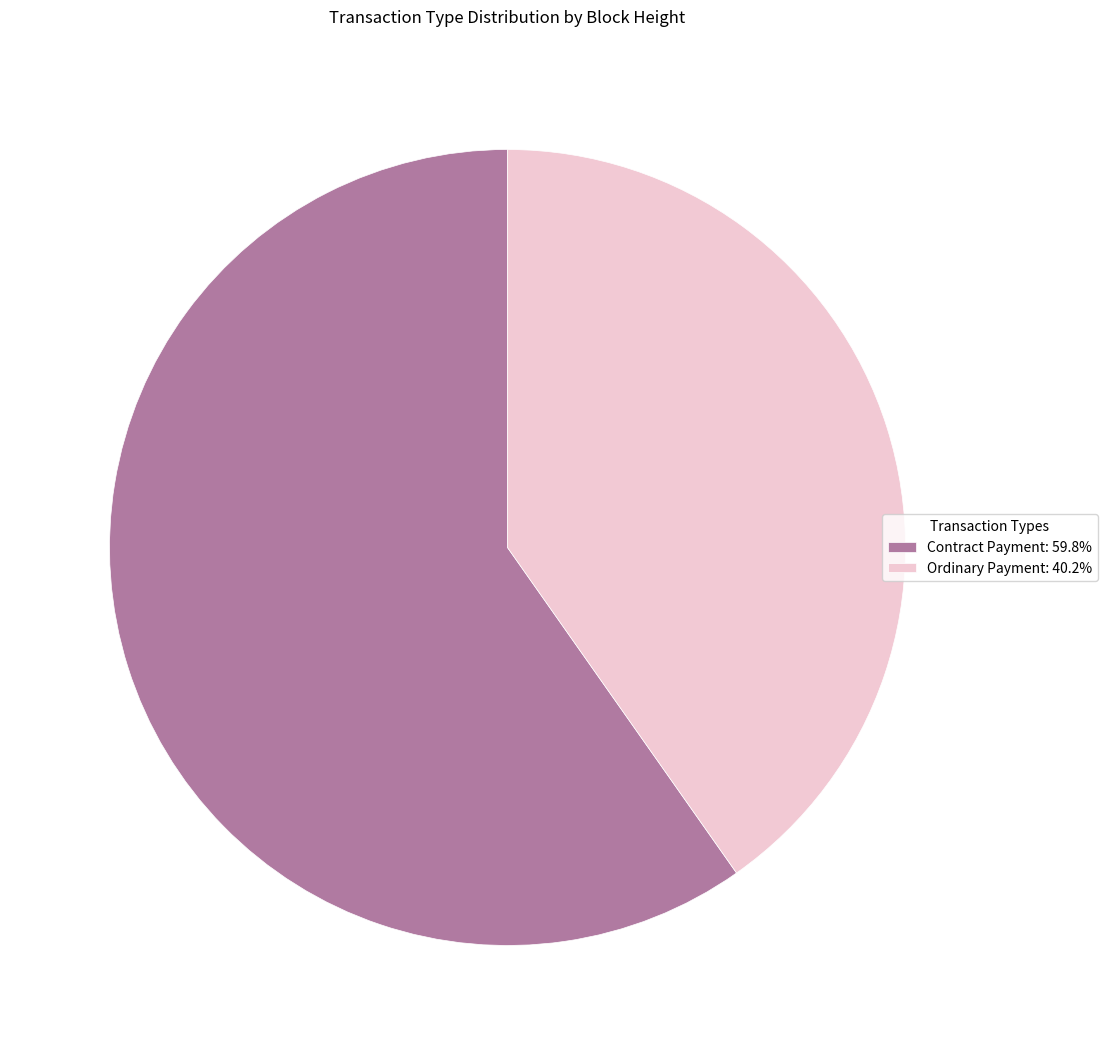

Is the sum of Ordinary Payment: 40.2% and Contract Payment: 59.8% greater than half?

Yes